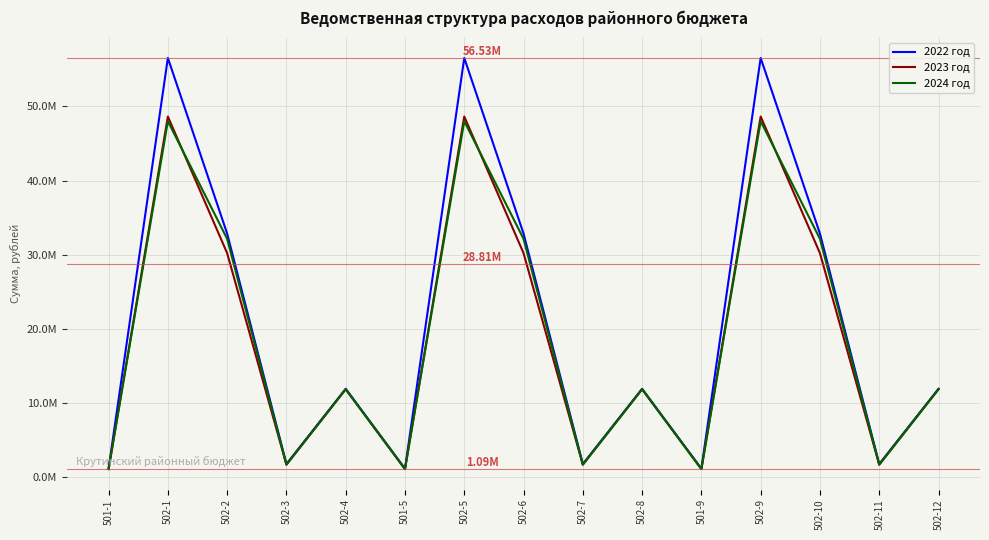

What is the label of the 7th point from the right?

502-7